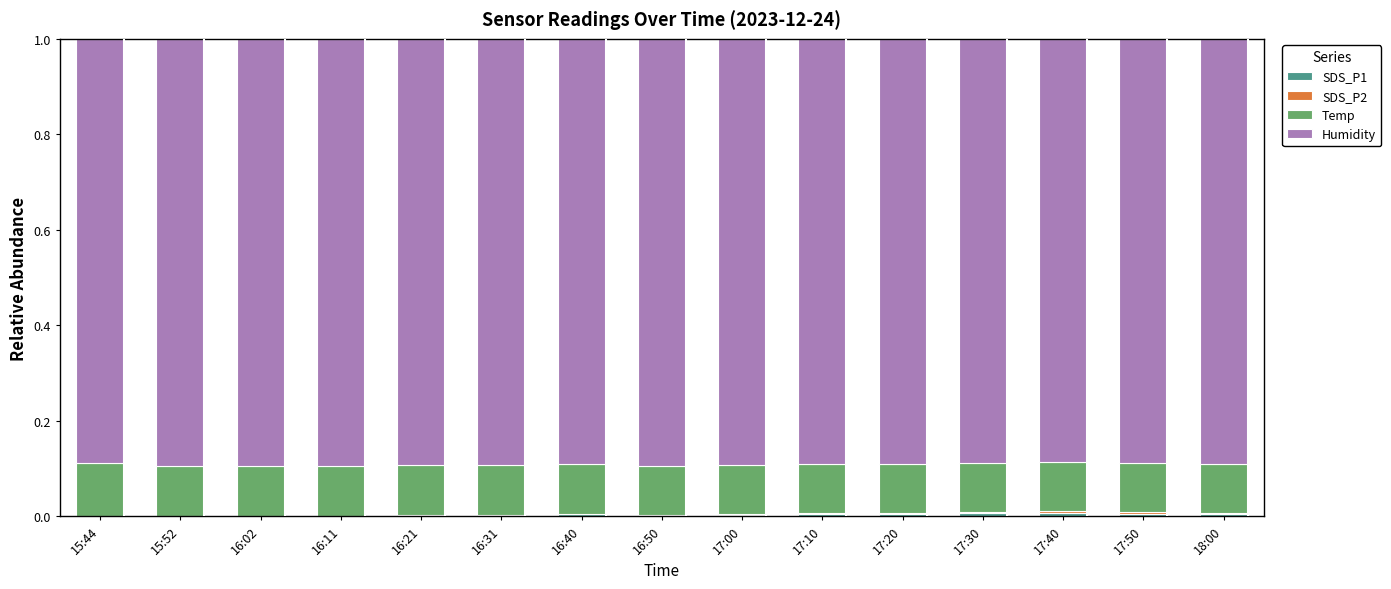

Rank the categories by Temp value from lowest to highest.

17:20, 17:00, 17:40, 17:30, 17:50, 18:00, 17:10, 16:40, 16:31, 16:21, 16:50, 16:11, 15:52, 16:02, 15:44